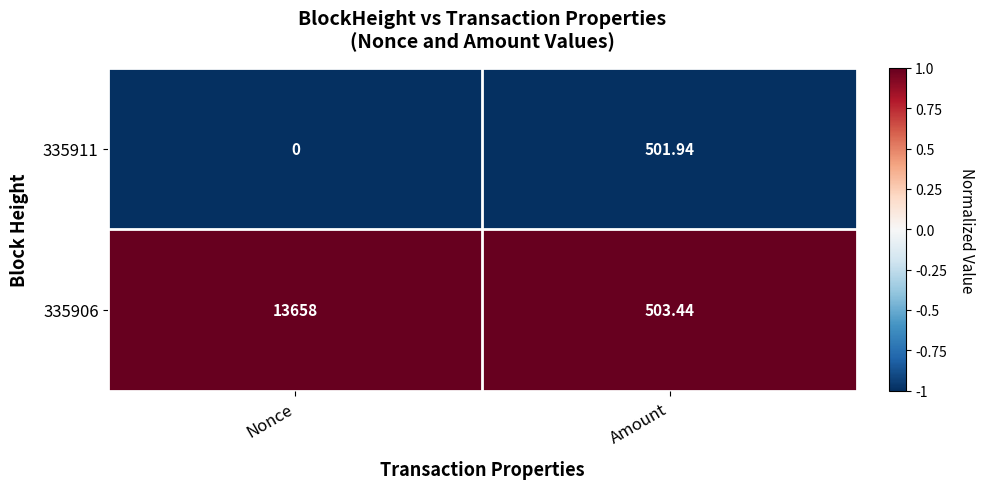

Which series has the largest total across all categories?

335906